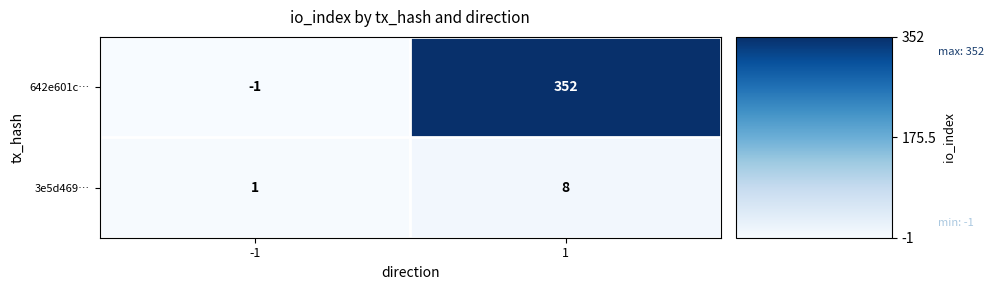

List the series in order of their overall mean, highest first.

642e601c…, 3e5d469…